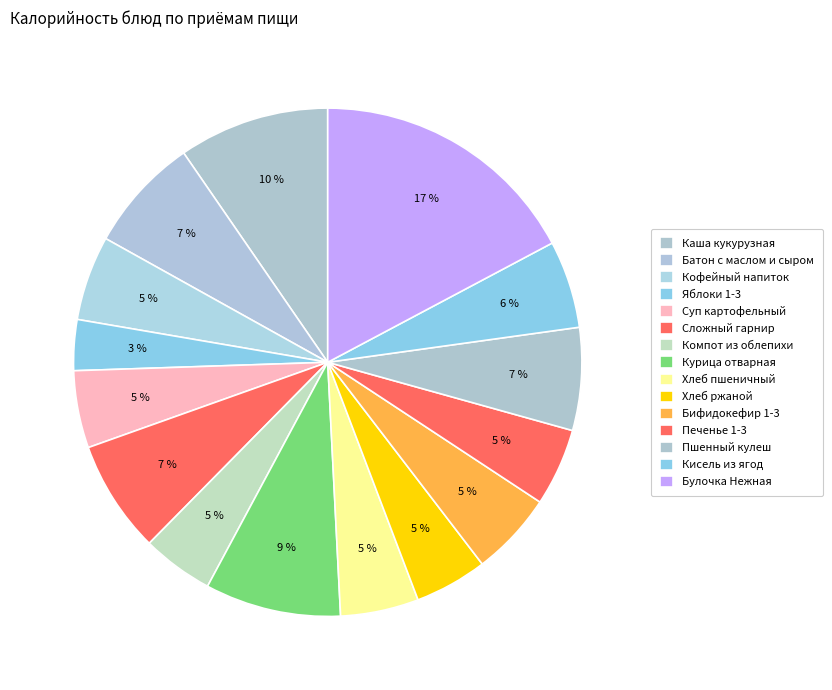

What is the smallest slice in the pie chart?

Яблоки 1-3